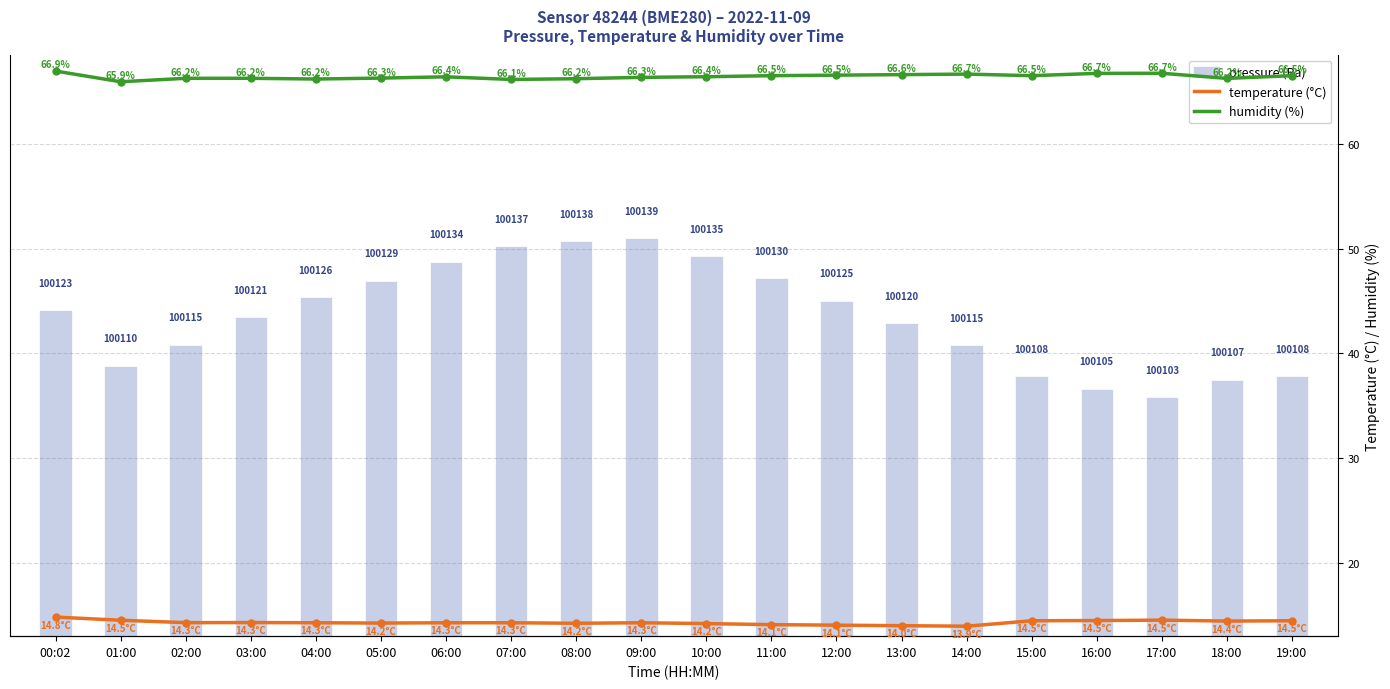

What position from the left is 07:00?

8